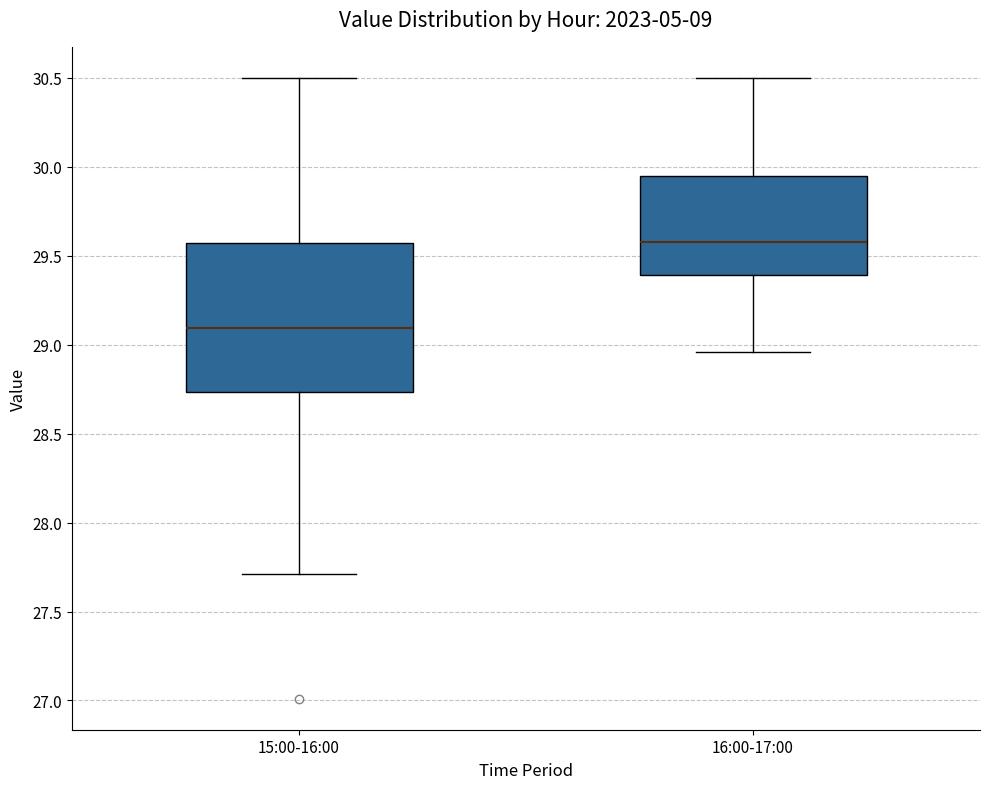

Which box has the lowest median line?

15:00-16:00